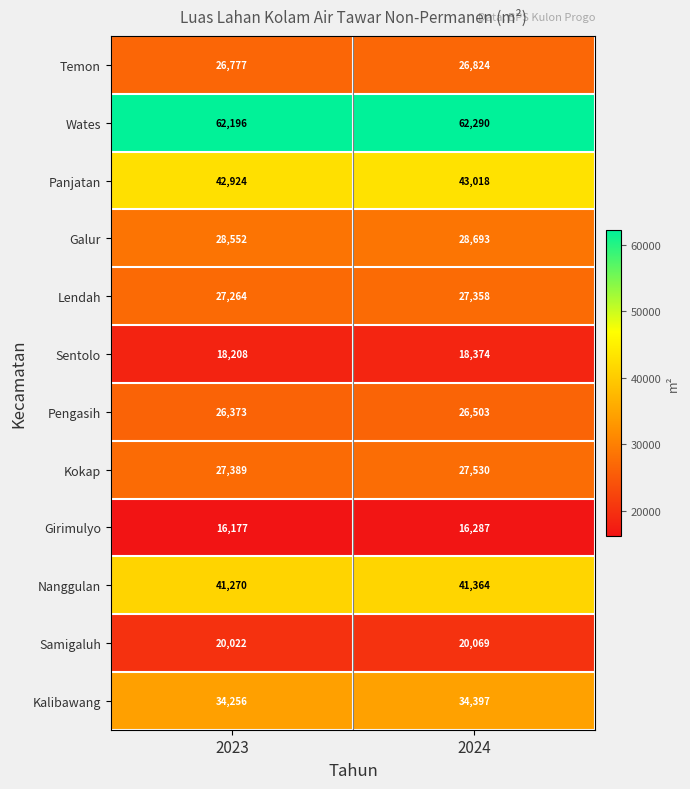

What value does the Girimulyo series have at 2023?

16177